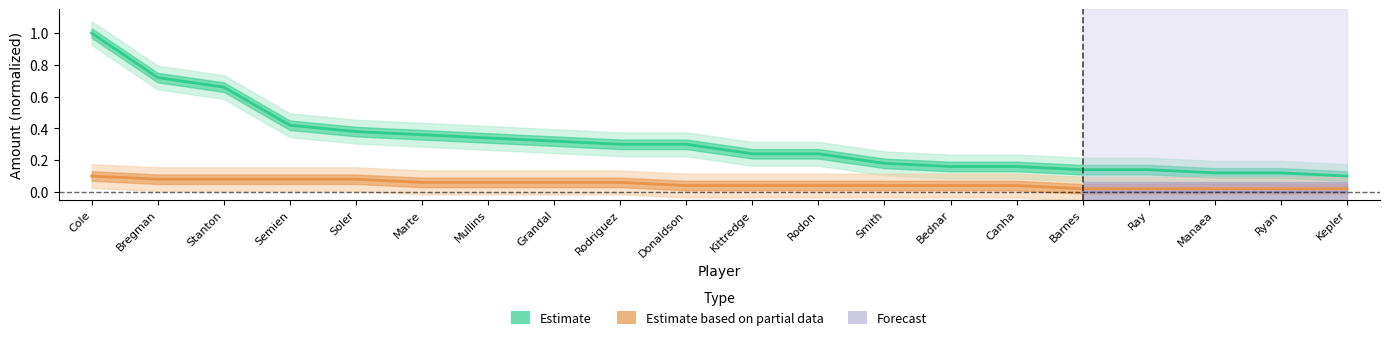

True or false: Team 1 - A Shot in the Arm and Team 1 - Partial cross at least once.

False